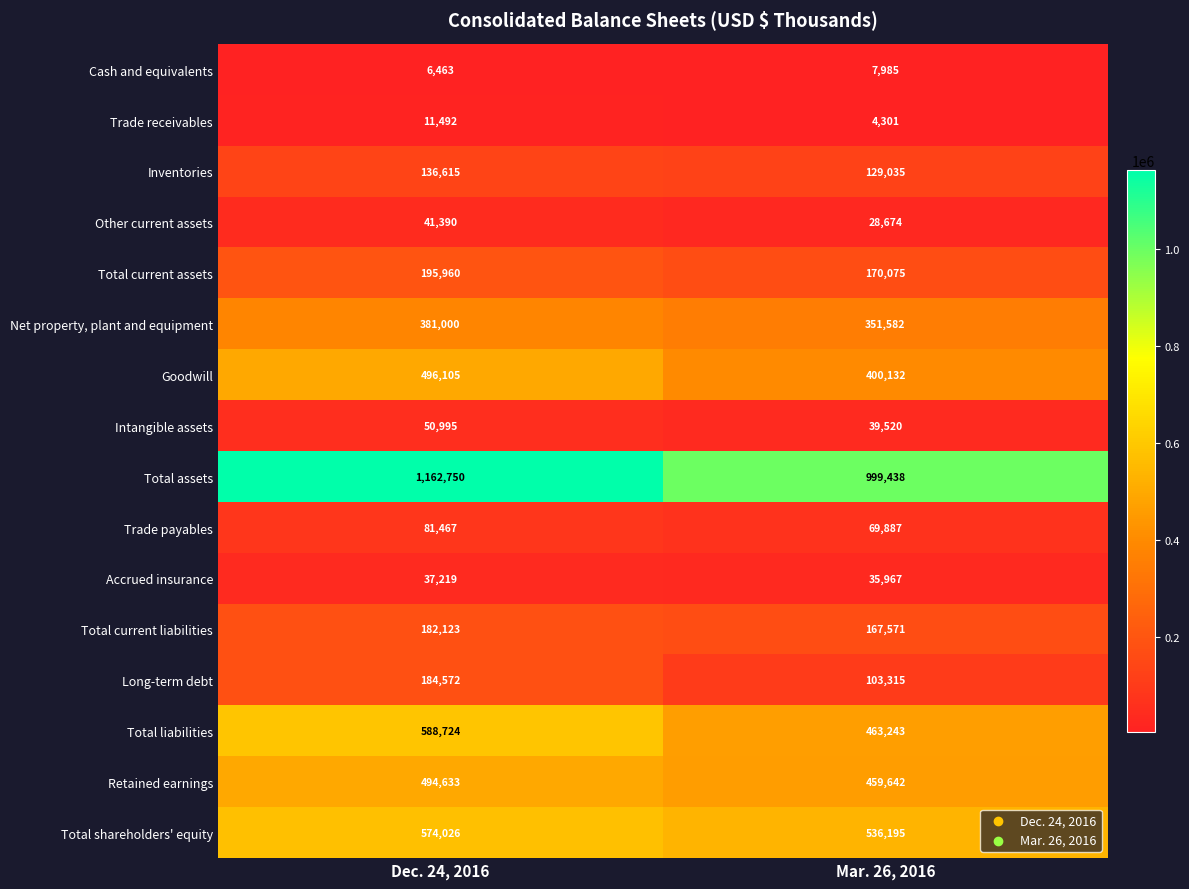

Is it true that Other current assets equals 10546 at Mar. 26, 2016?

False